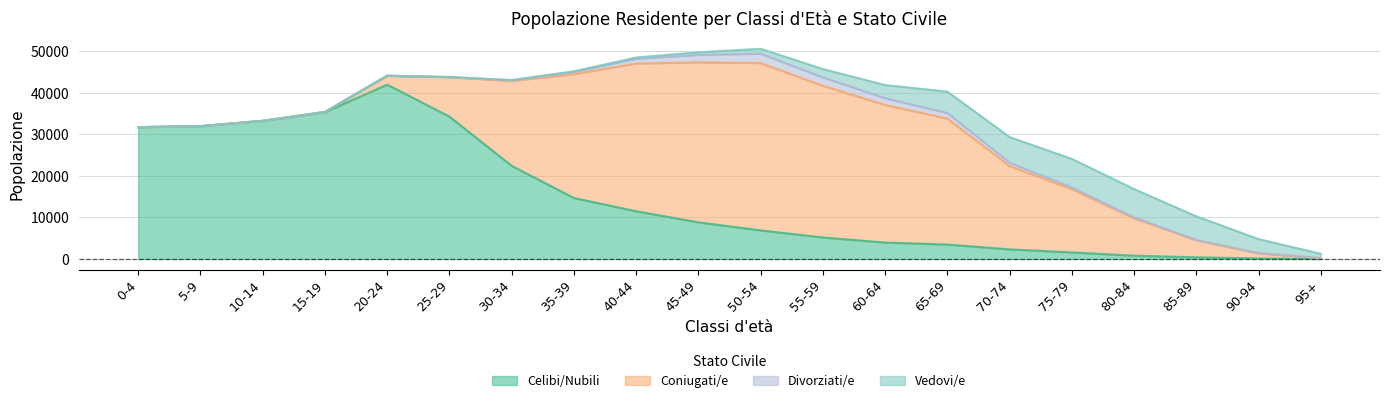

What is the maximum value for Celibi/Nubili?

42009